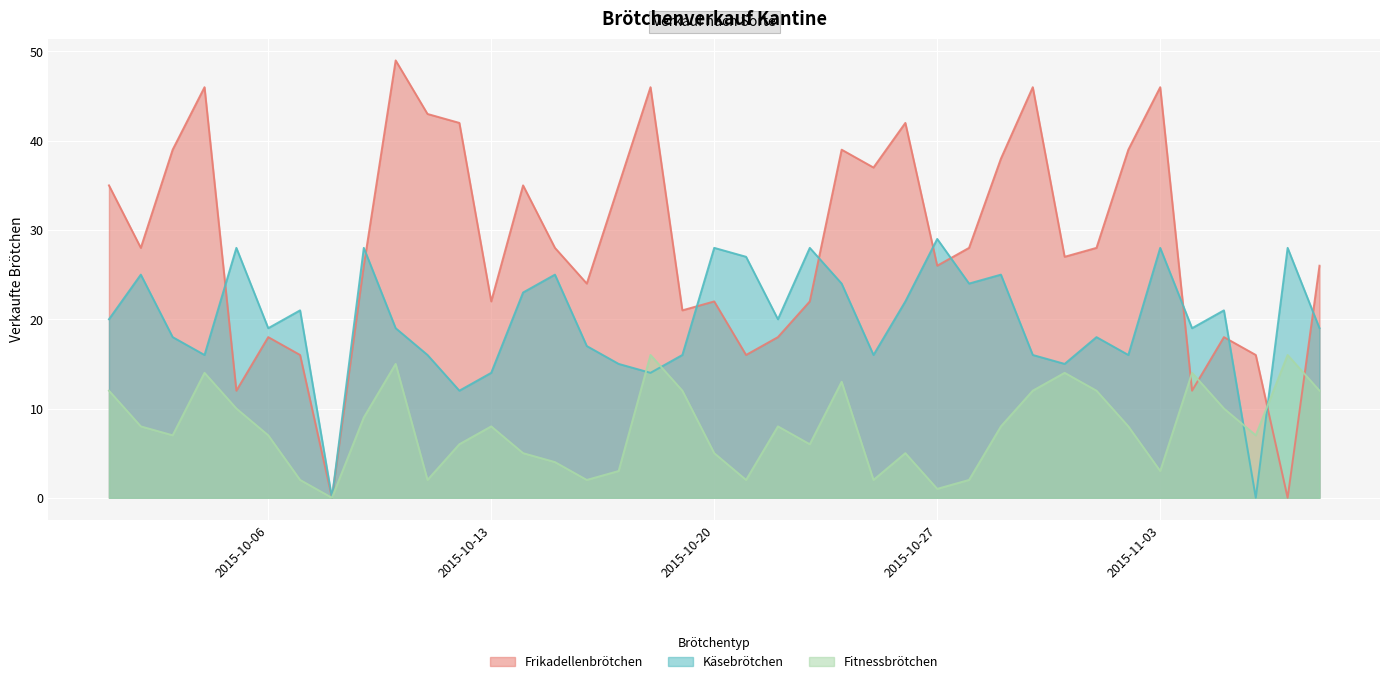

What is the label of the 14th point from the left?

2015-10-14